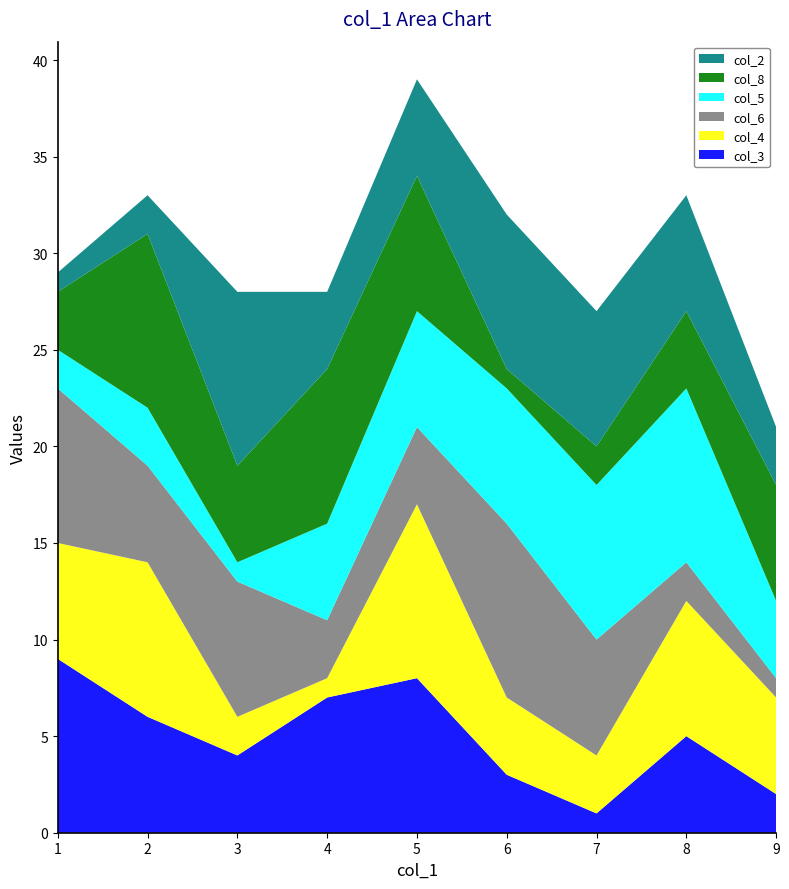

Is it true that col_3 equals 1 at 7?

True